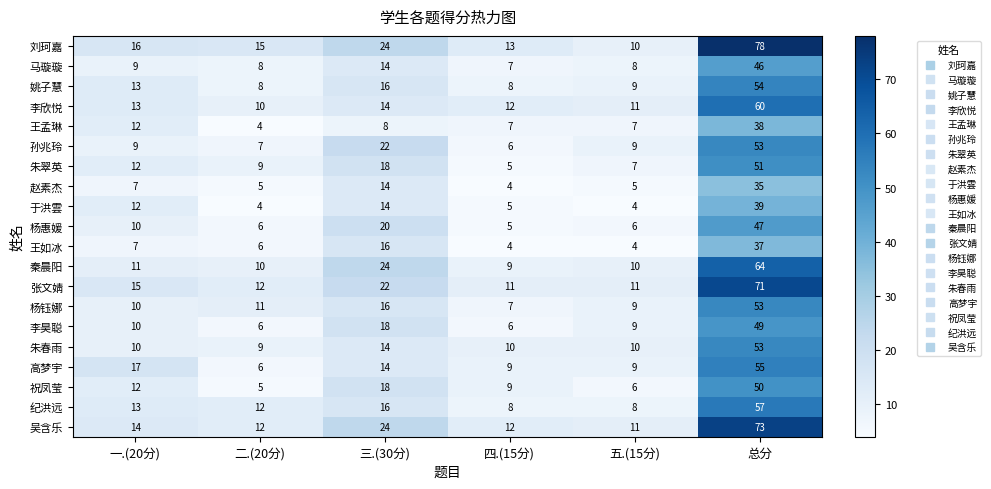

Which series has the widest spread of values?

刘珂嘉